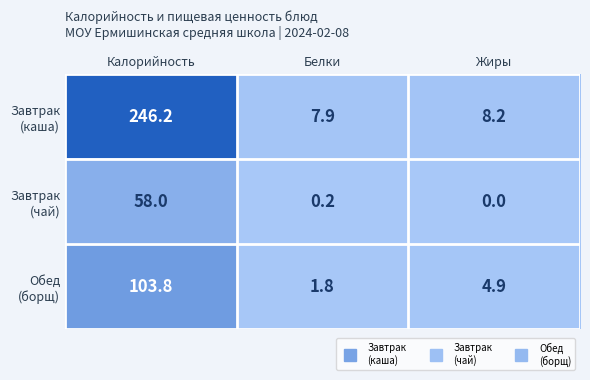

What is the difference between the highest and lowest values at Жиры?

8.2